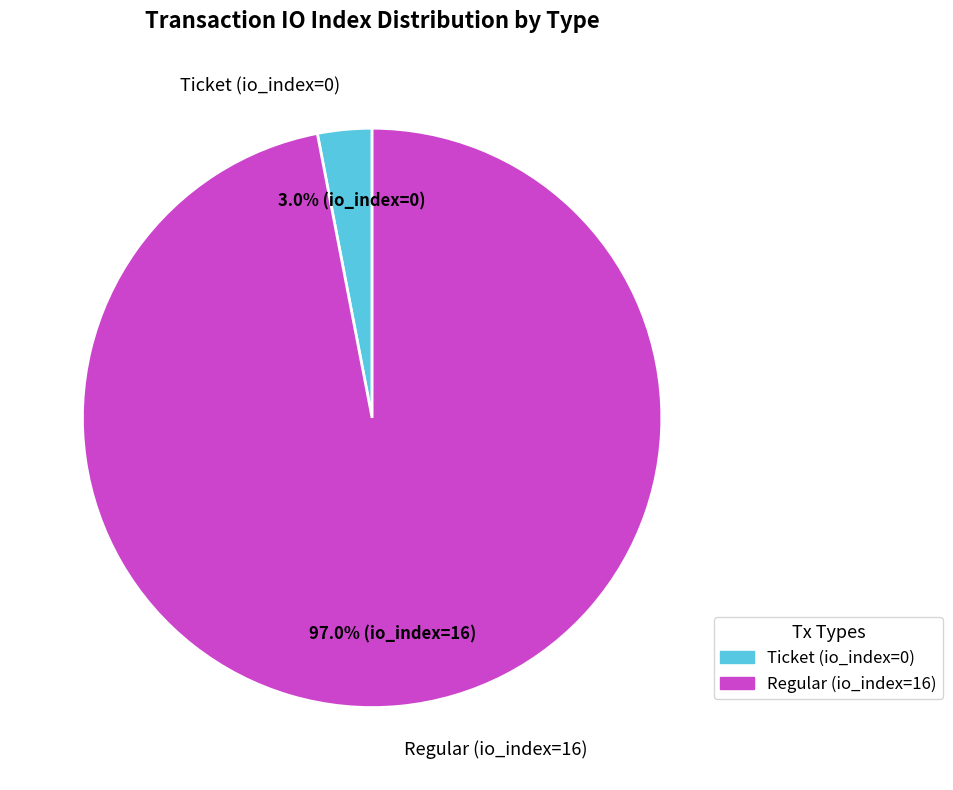

Which has a higher value, Regular (io_index=16) or Ticket (io_index=0)?

Regular (io_index=16)